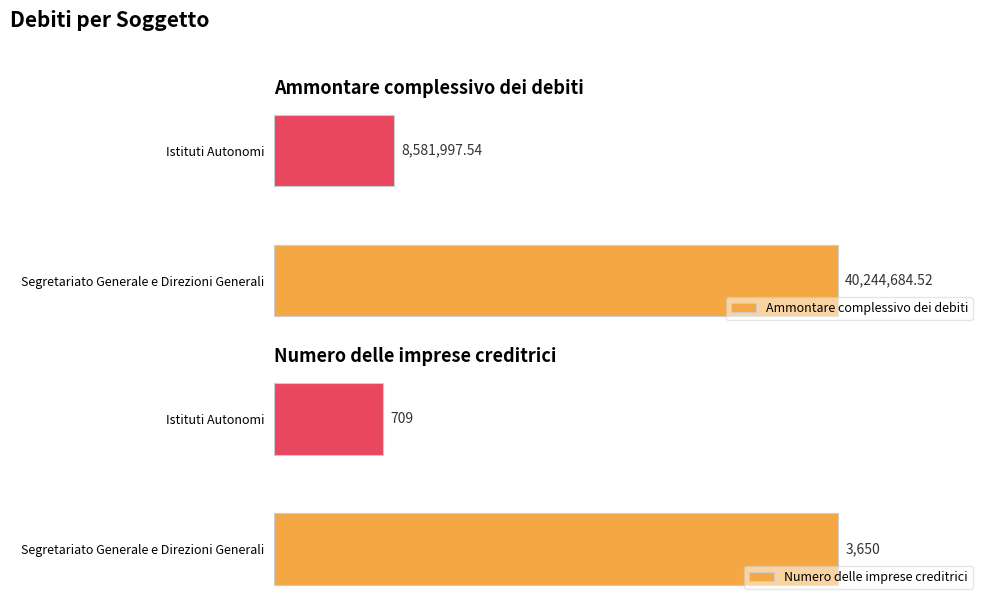

At which label does Numero delle imprese creditrici reach its minimum?

Istituti Autonomi